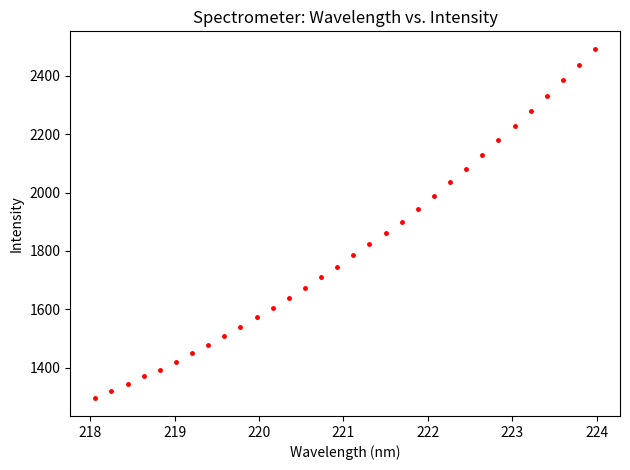

What is the range of X values (max minus min)?

5.9